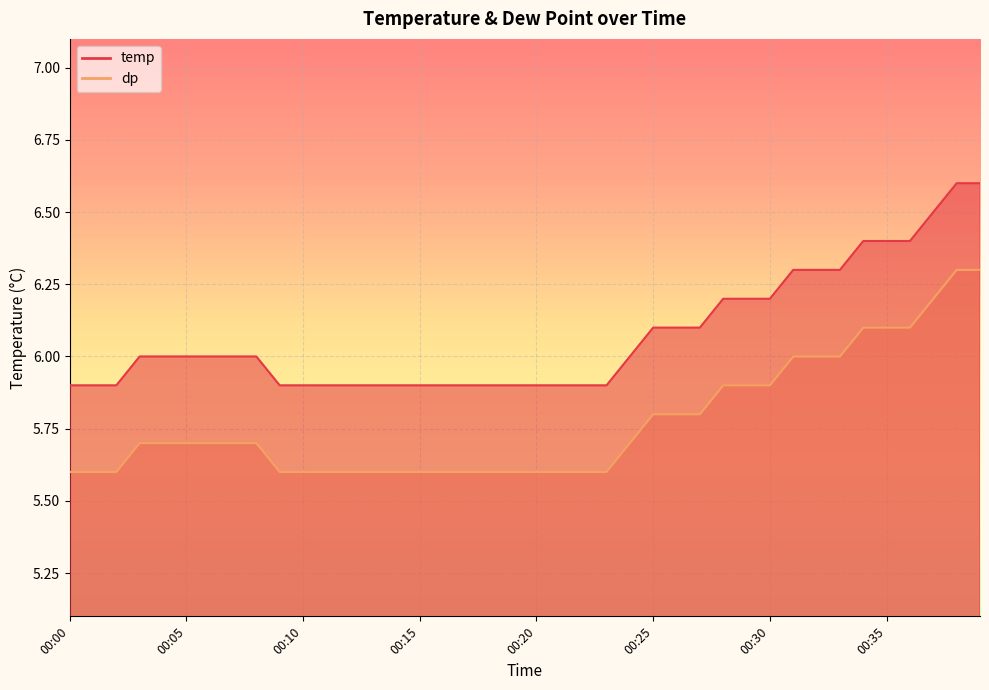

What is the value of the dp point at the 21st from the left?

5.6